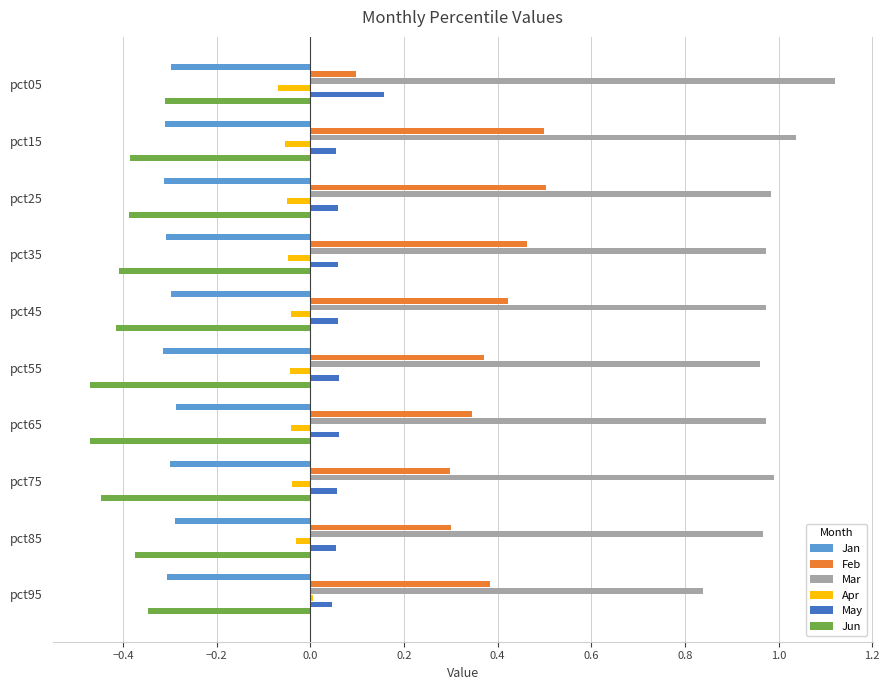

What are all the series names shown in the legend?

Jan, Feb, Mar, Apr, May, Jun